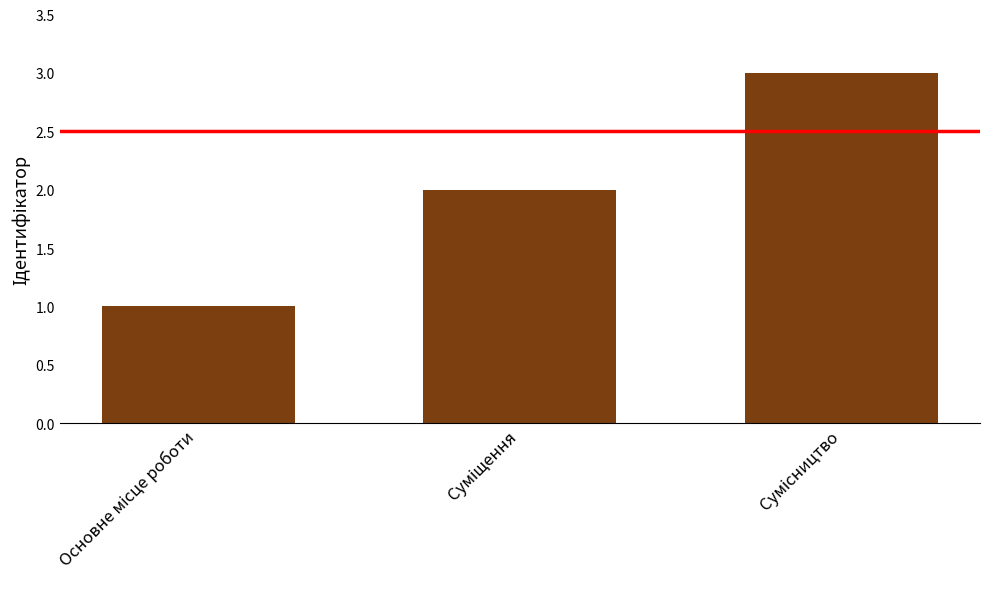

What is the difference between the maximum and minimum values?

2